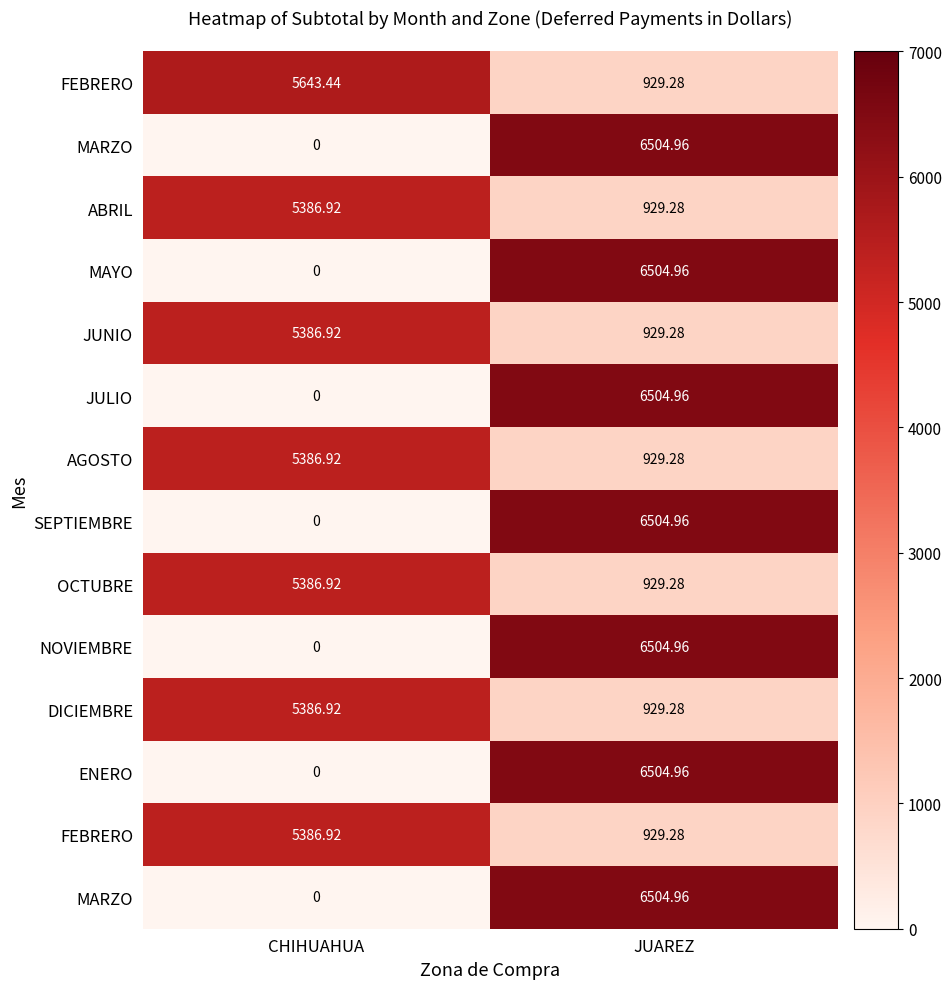

At how many categories does at least one series exceed 5111?

2